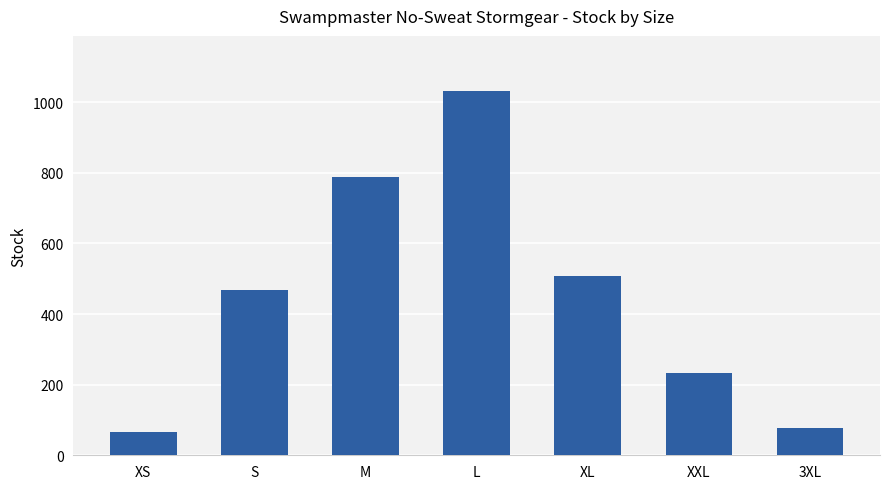

Count the number of categories in the chart.

7